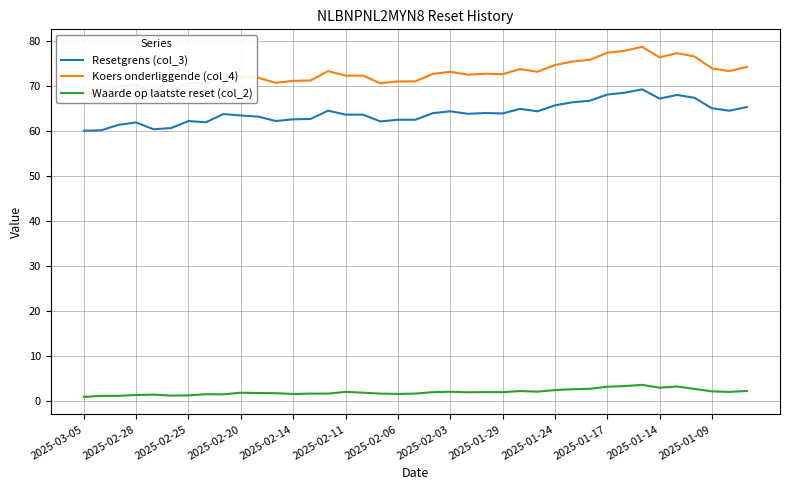

True or false: Waarde op laatste reset (col_2) and Resetgrens (col_3) cross at least once.

False